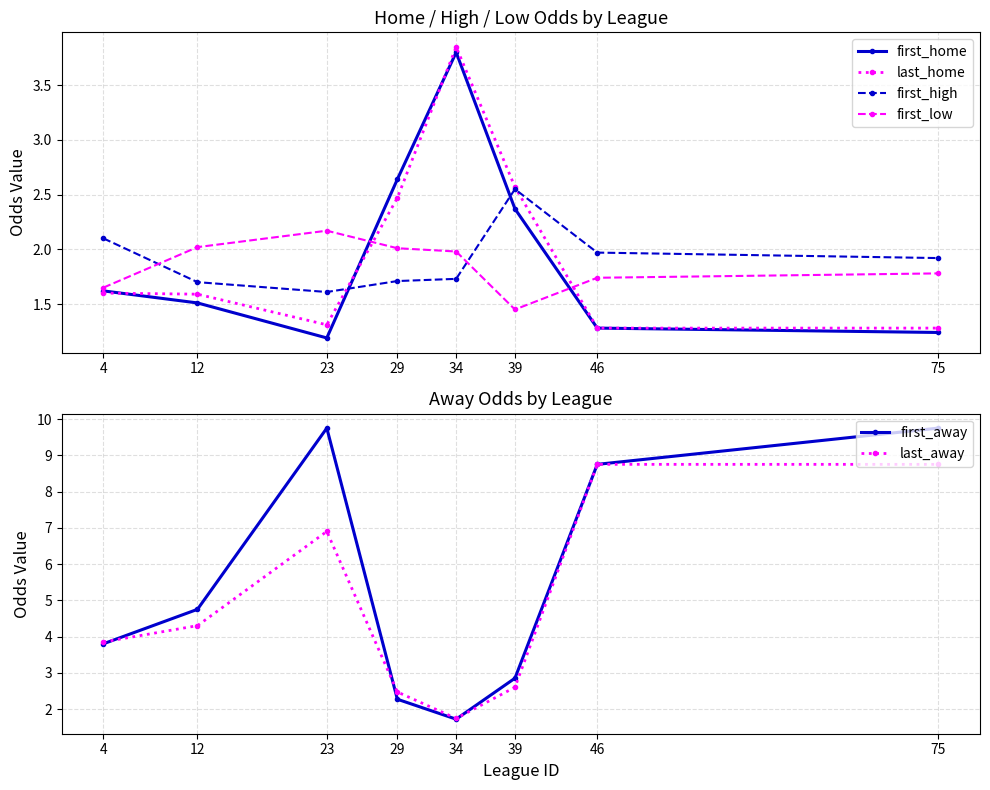

Is it true that first_away equals 3.8 at 4?

True